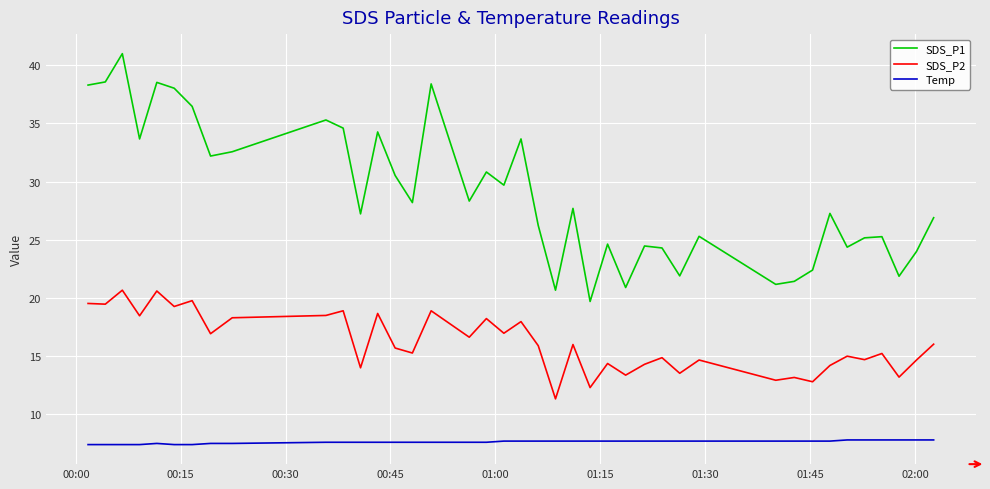

True or false: SDS_P1 and Temp cross at least once.

False